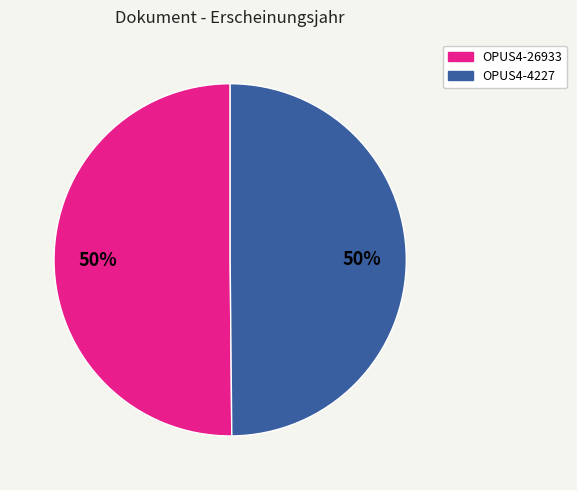

Approximately how many times larger is the value at OPUS4-4227 compared to OPUS4-26933?

1.0